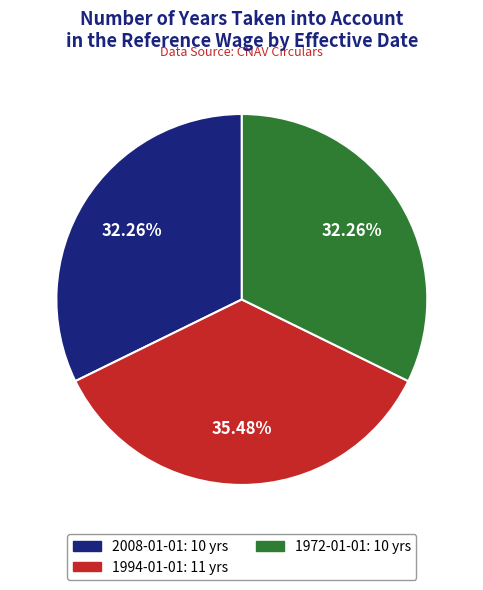

How many segments does this pie chart have?

3